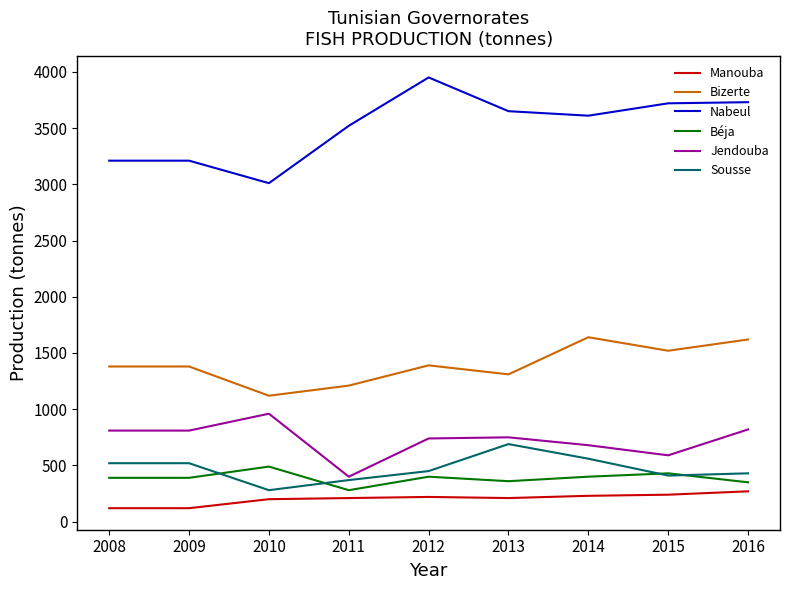

The Sousse series shows 560 at 2014. True or false?

True